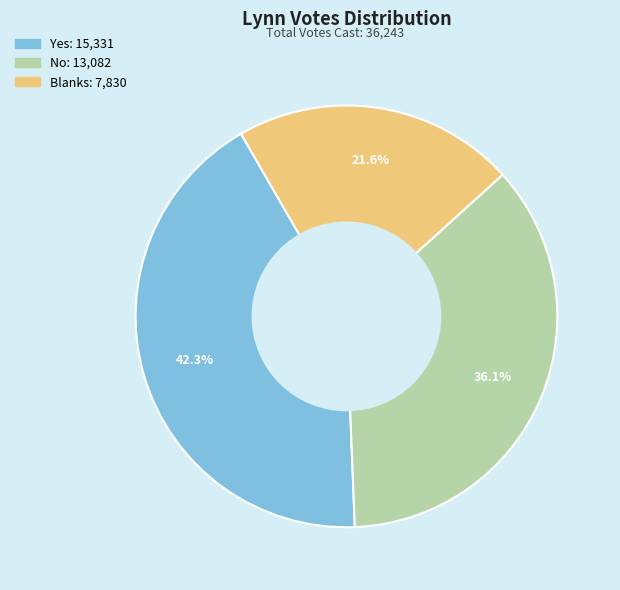

To the nearest percent, what is the difference between the No and Yes slice percentages?

6%